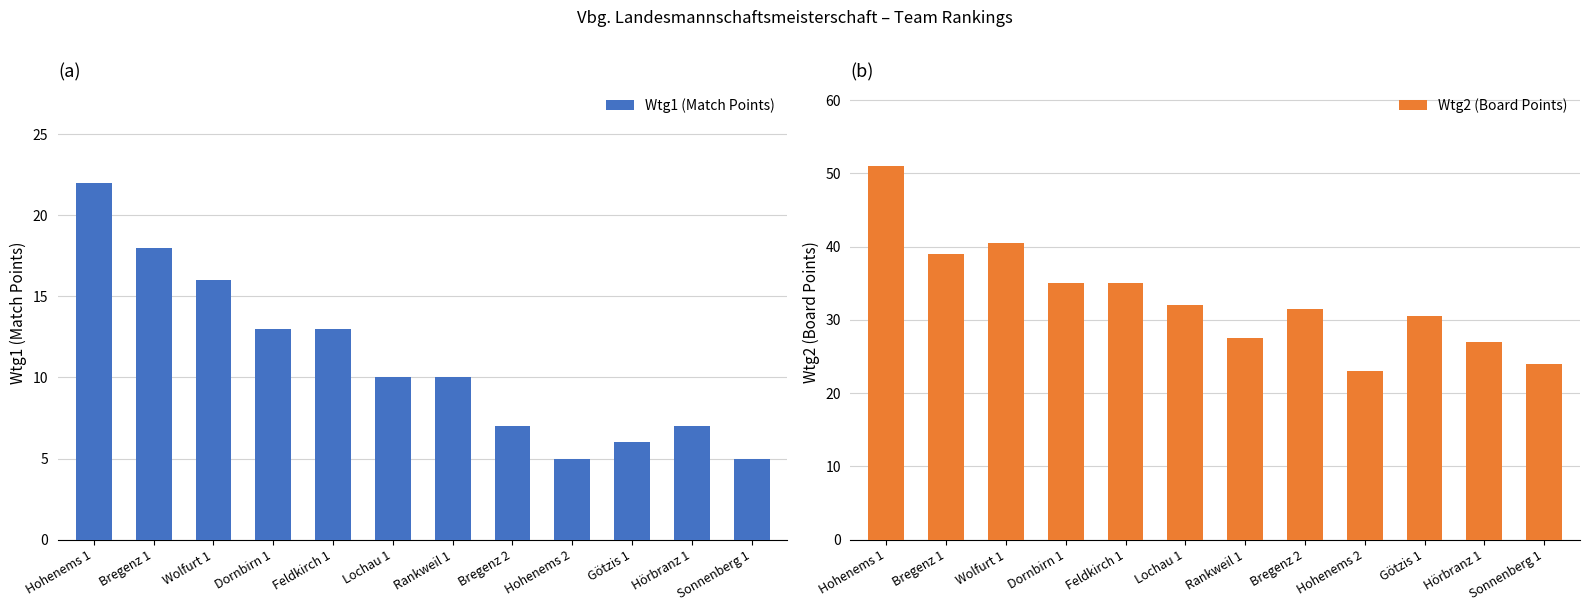

What is the average value of the Wtg2 (Board Points) series?

33.0